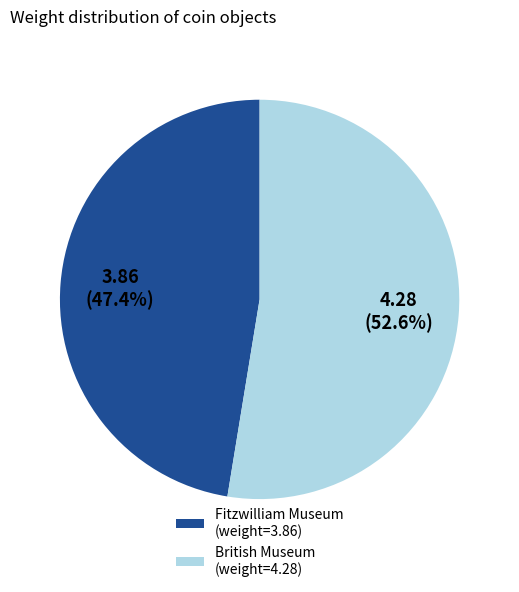

What percentage is the British Museum slice, to the nearest percent?

53%